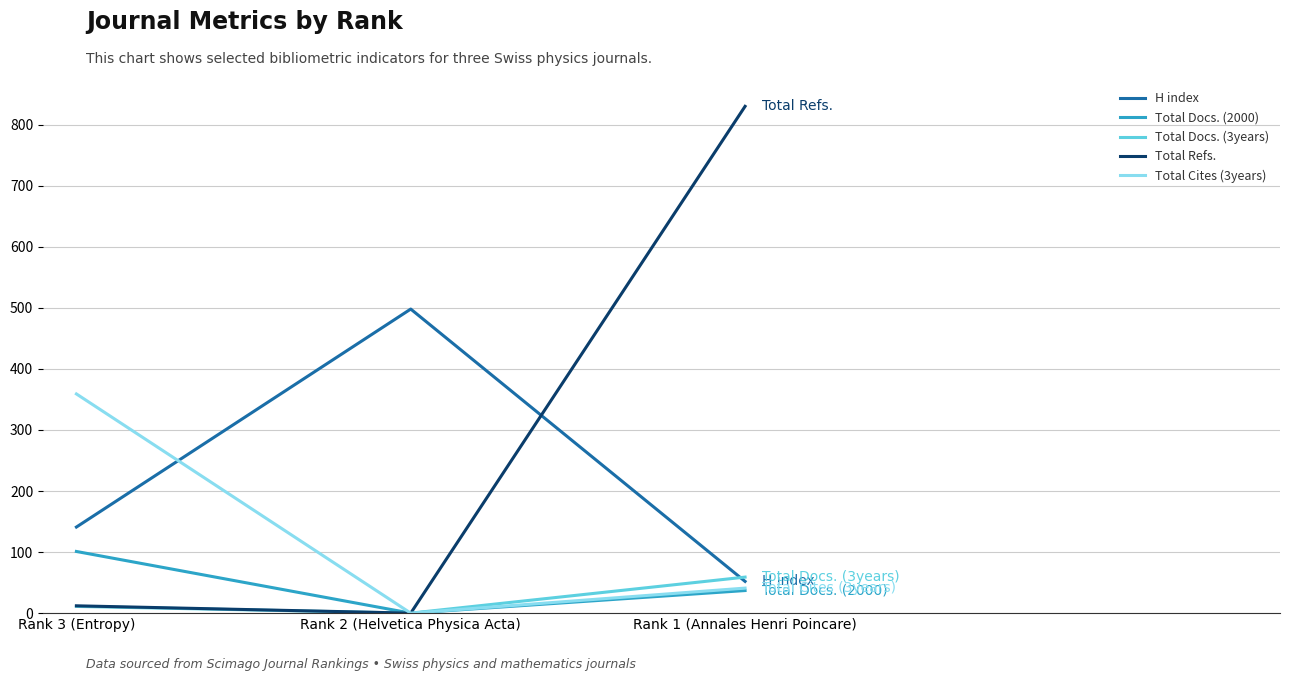

What is the highest value of the H index series?

498